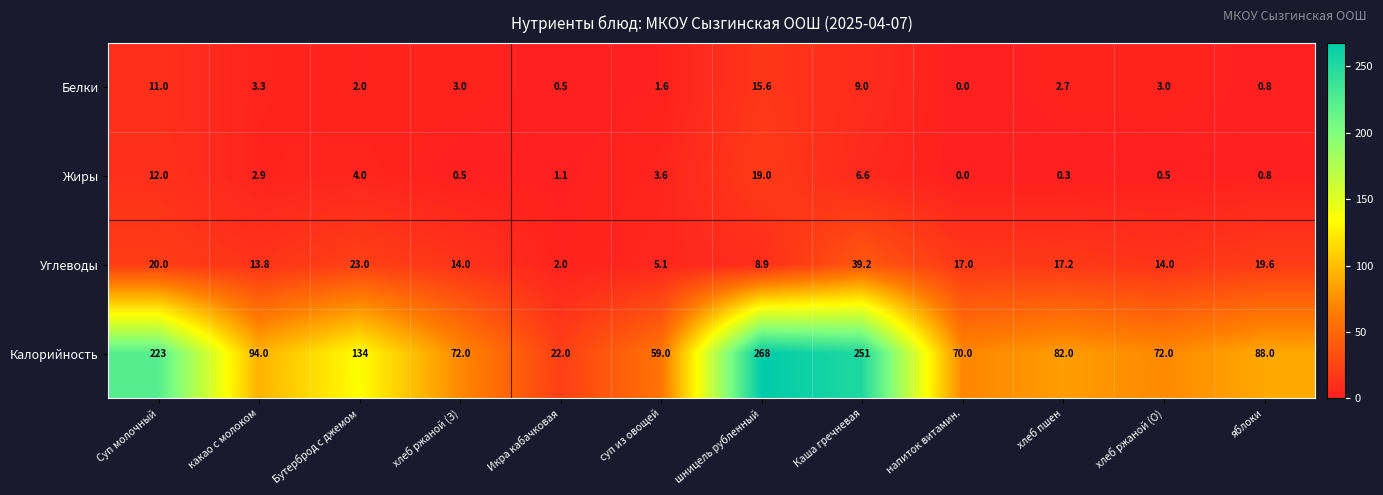

Read the Калорийность value at Икра кабачковая.

22.0